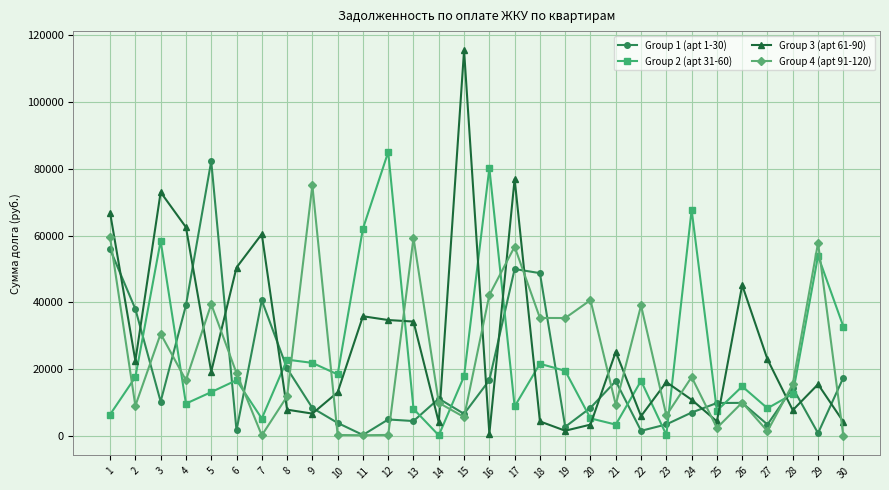

What is the spread (max minus min) of values at 25?

7455.4